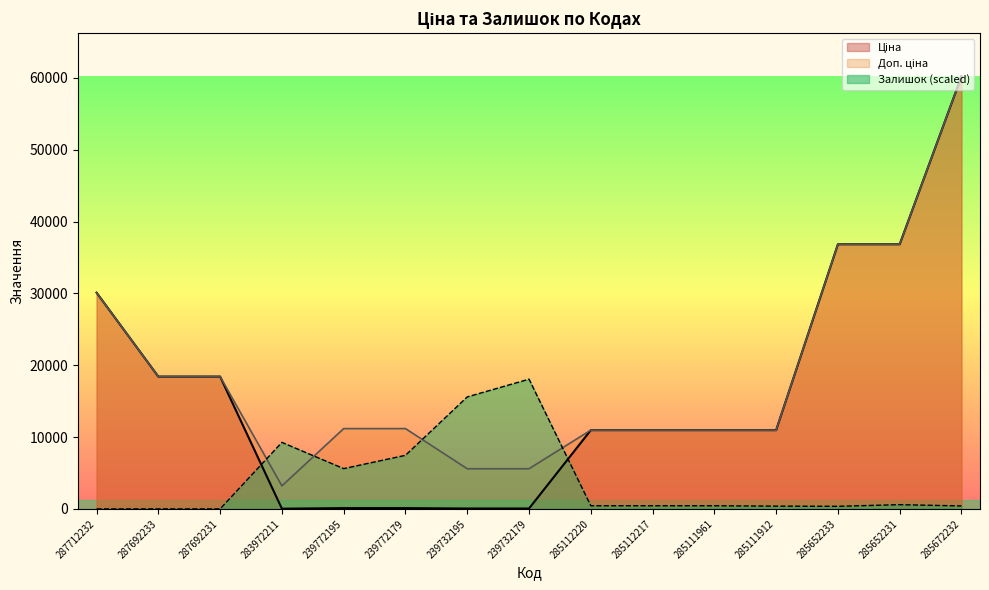

How many data points in Доп. ціна are less than 11182?

7